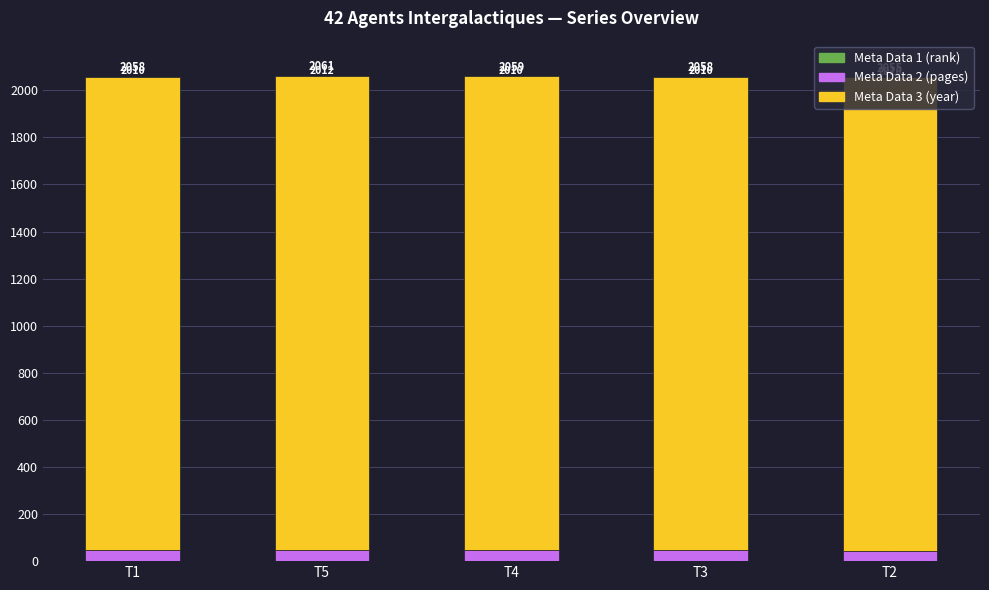

At which category is the sum across all series the highest?

T5